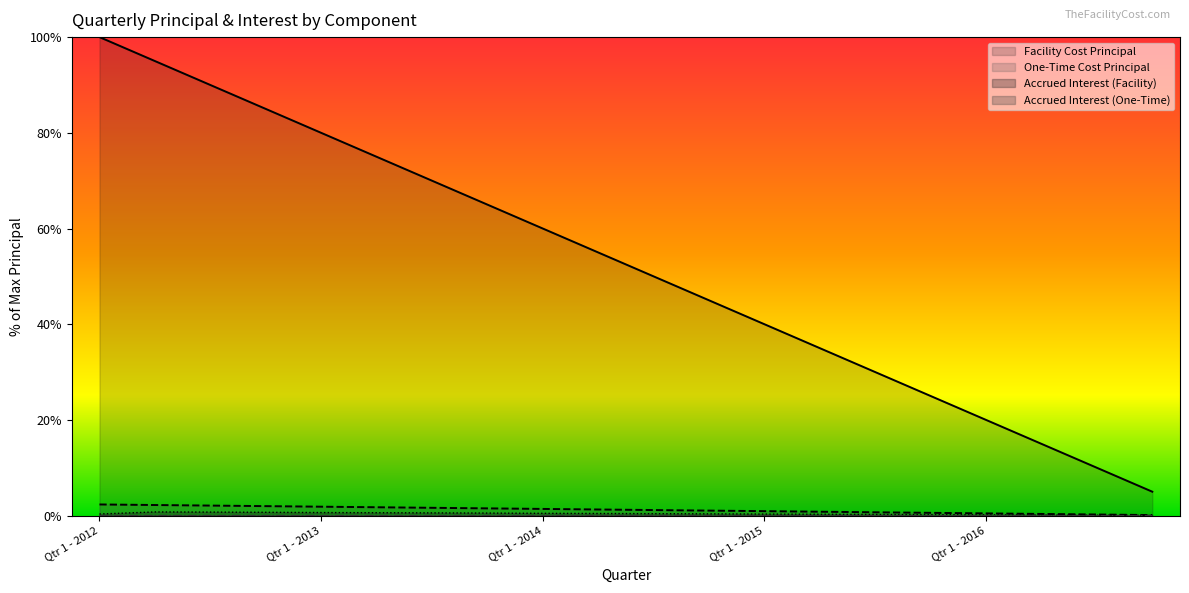

Where does the One-Time Cost Principal series first go above 1?

Qtr 1 - 2012